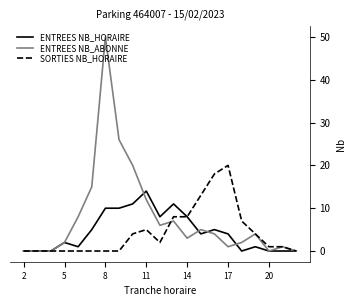

Which series has the largest total across all categories?

ENTREES NB_ABONNE